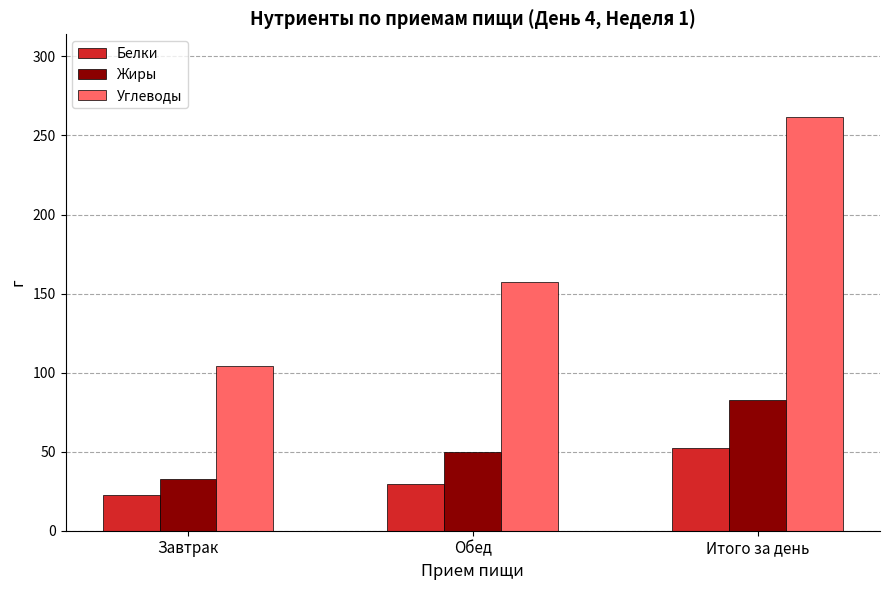

What is the spread (max minus min) of values at Обед?

128.2